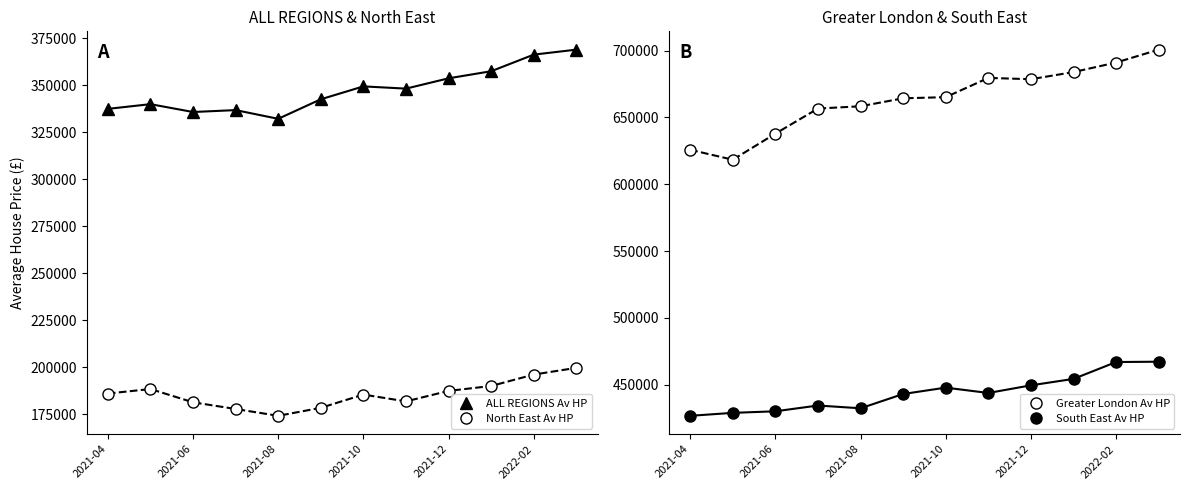

Reading left to right, what are all the values shown in this chart?

ALL REGIONS Av HP: 337369.4	339876.3	335705.1	336716.2	332091.9	342470.4	349322.1	348133.8	353619.0	357377.9	366206.8	368853.8
North East Av HP: 186070.4	188458.9	181410.1	177853.3	174225.2	178476.6	185515.7	181895.0	187466.6	190083.6	196157.1	199718.7
Greater London Av HP: 625789.7	618359.7	637851.2	656622.5	658332.4	664291.5	665139.3	679531.4	678567.4	683903.6	691029.1	700674.5
South East Av HP: 426850.5	429066.3	430235.5	434550.1	432483.1	443165.4	447932.9	443929.7	449648.3	454452.6	467073.5	467312.0